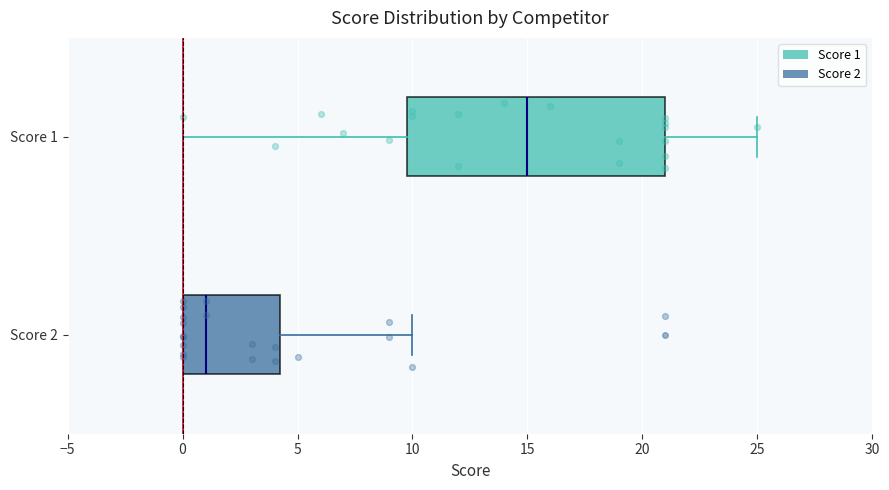

Which box's median line is the furthest to the left?

Score 2